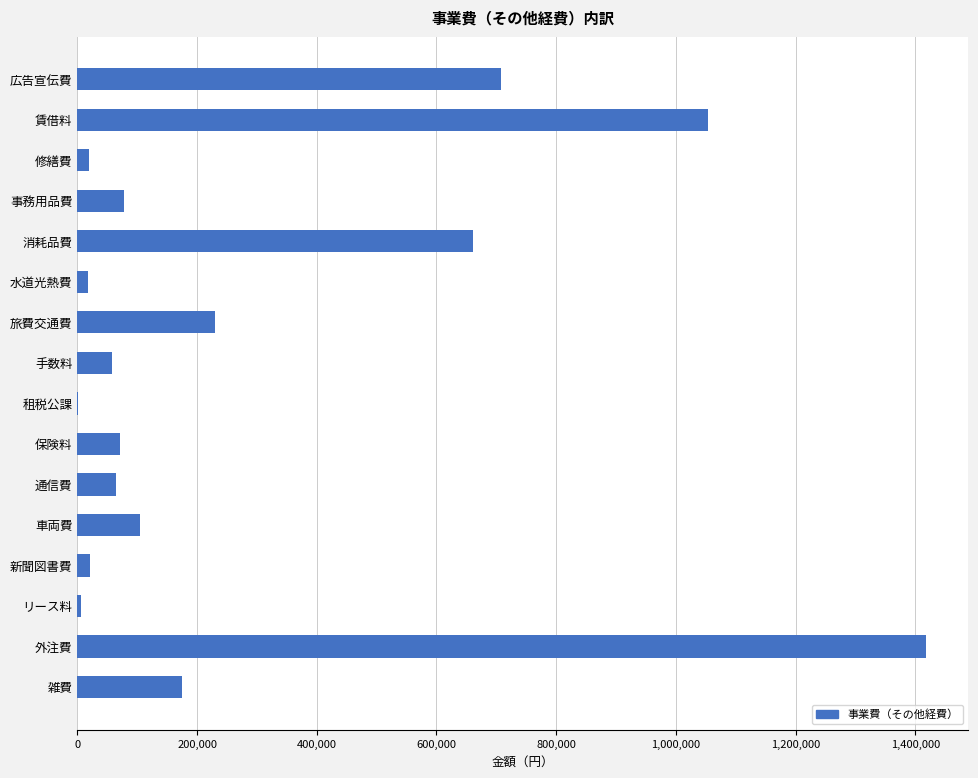

What is the sum of all values?

4686975